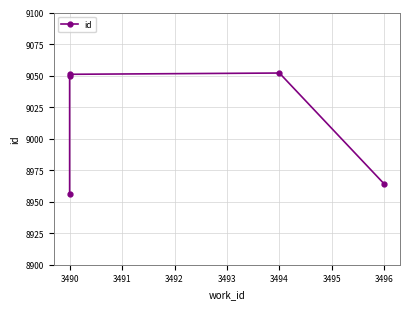

What is the difference between the maximum and minimum values?

96